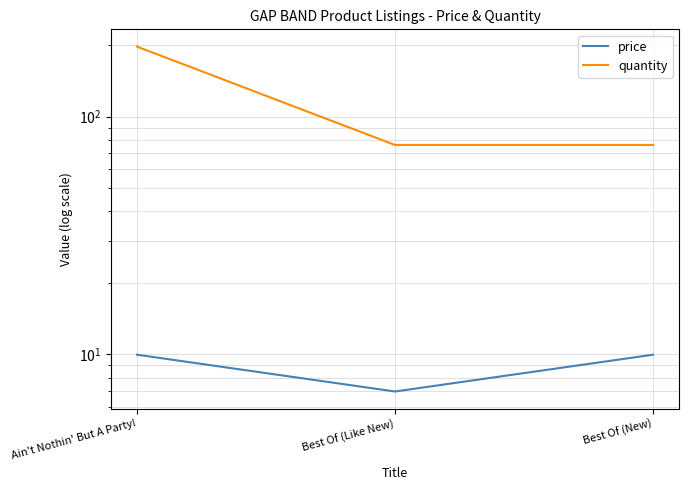

True or false: price has a value of 16.7 at Ain't Nothin' But A Party!.

False